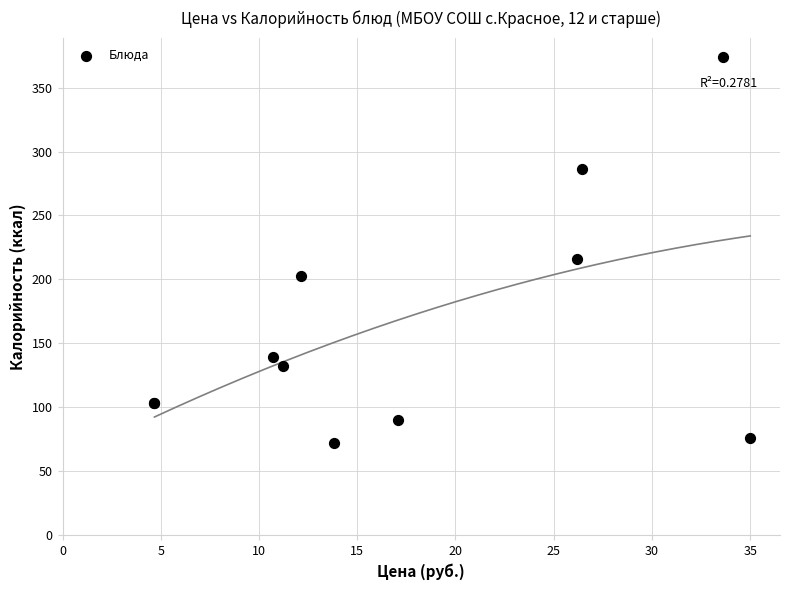

What Y value in the scatter plot is closest to 223?

216